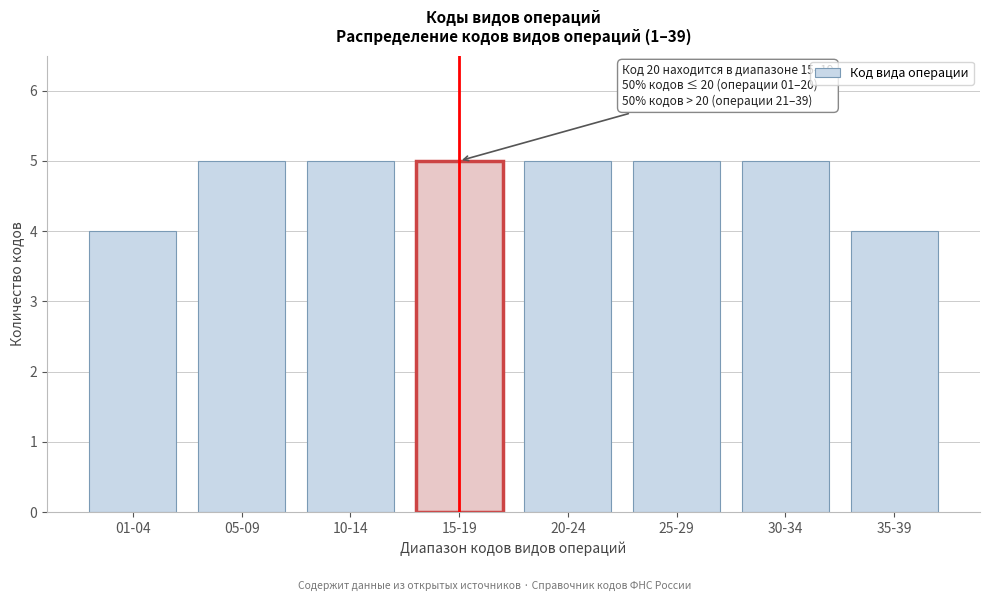

Reading right to left, transcribe all the data shown in this chart.

35-39=4	30-34=5	25-29=5	20-24=5	15-19=5	10-14=5	05-09=5	01-04=4